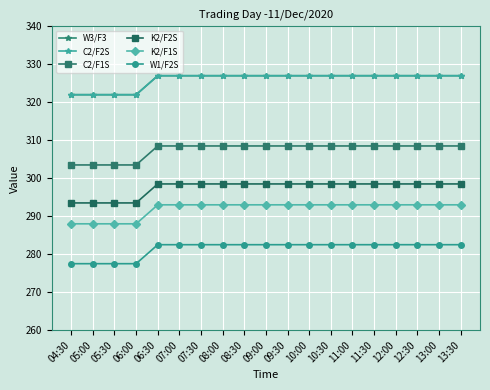

True or false: C2/F2S and C2/F1S cross at least once.

False